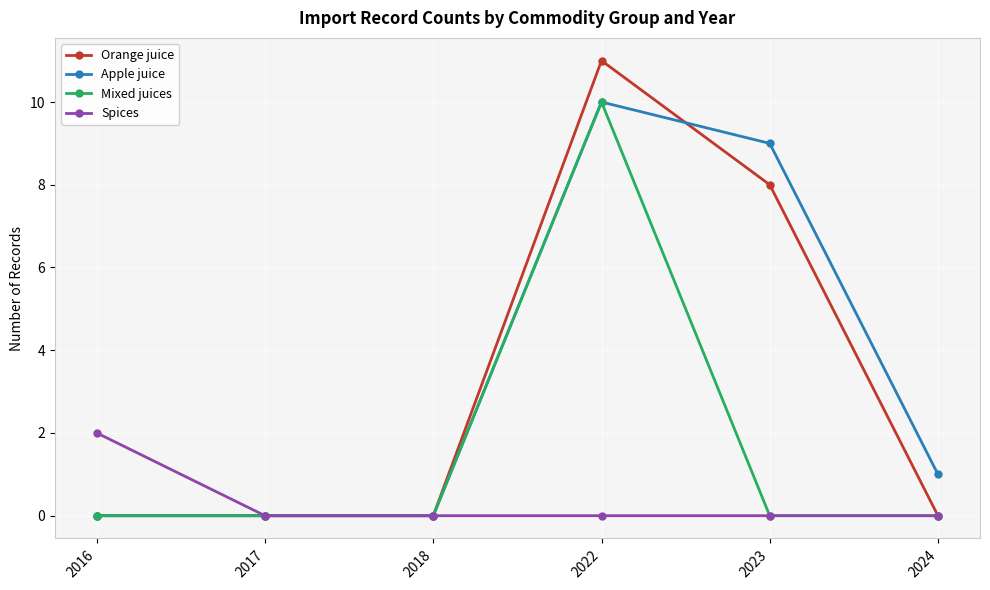

How many lines are shown in the chart?

4